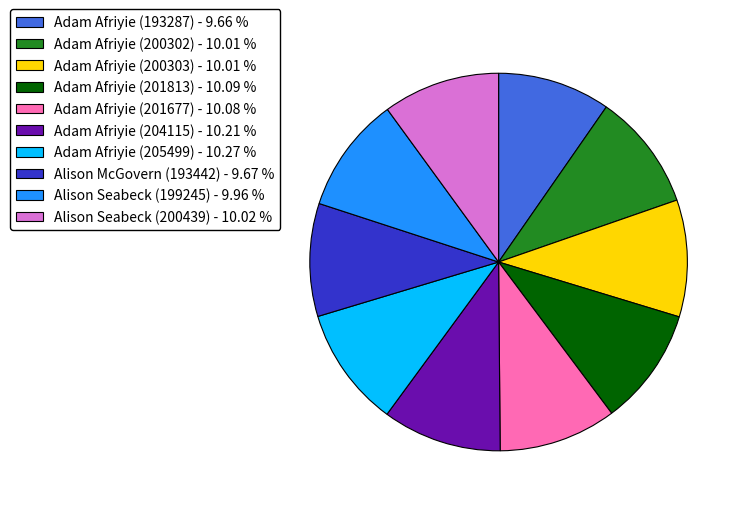

Is there any slice that represents more than half of the pie?

No